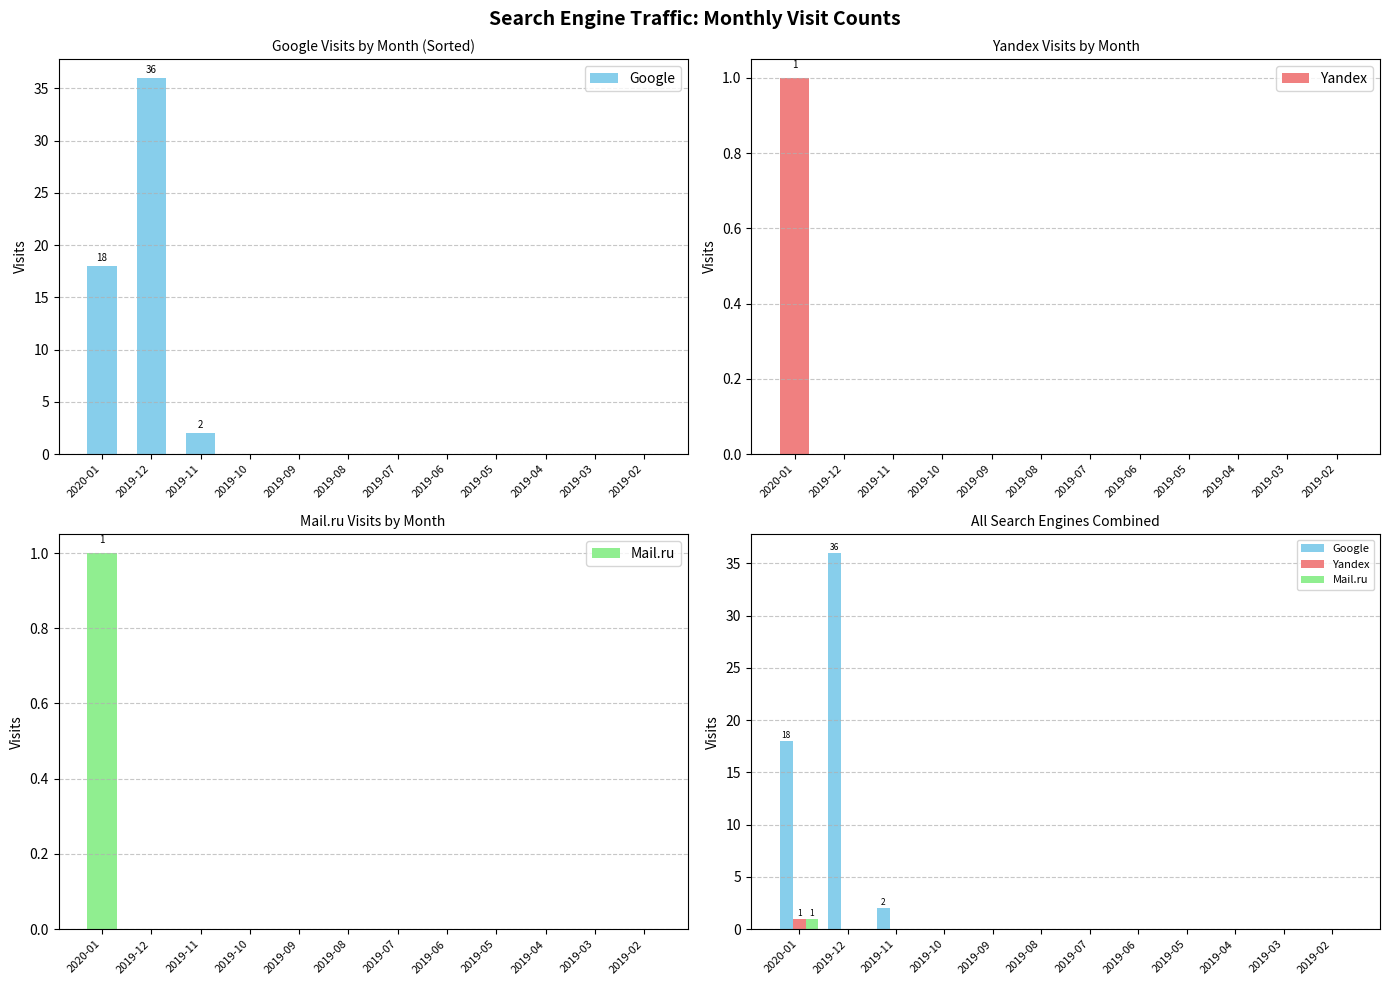

Which has a higher value, 2019-04 or 2019-03?

2019-04